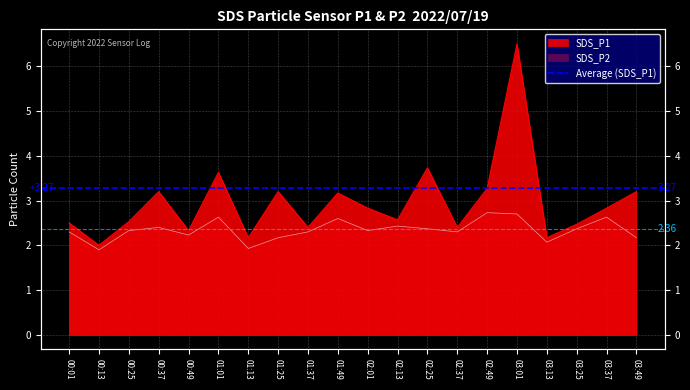

True or false: SDS_P2 has a value of 2.6 at 03:37.

True